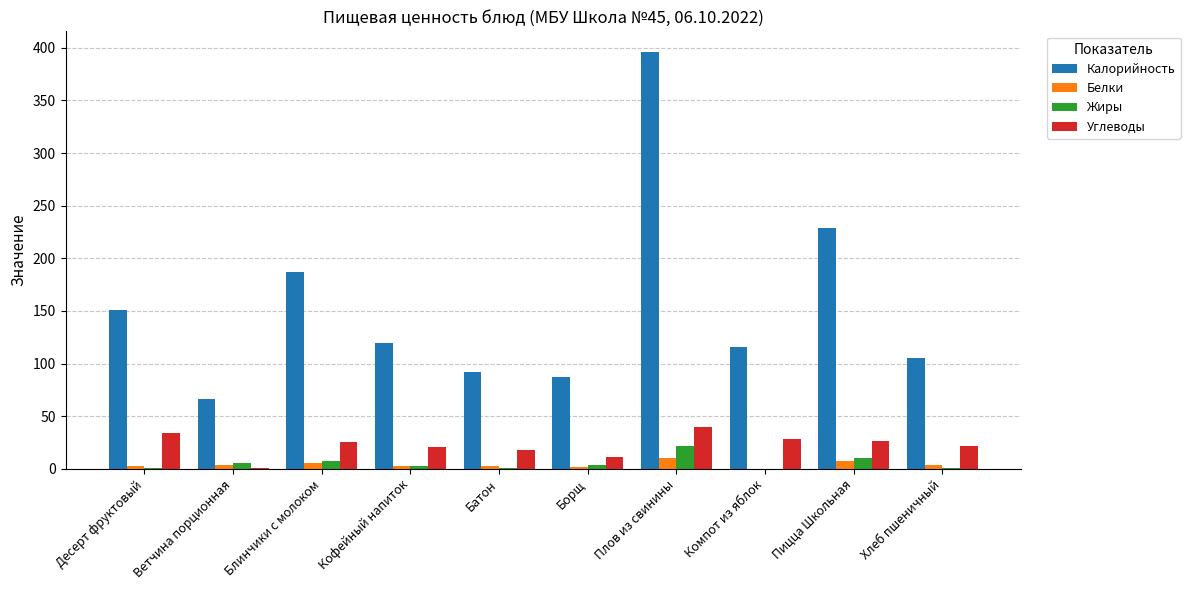

What is the total value across all series at Блинчики с молоком?

224.7